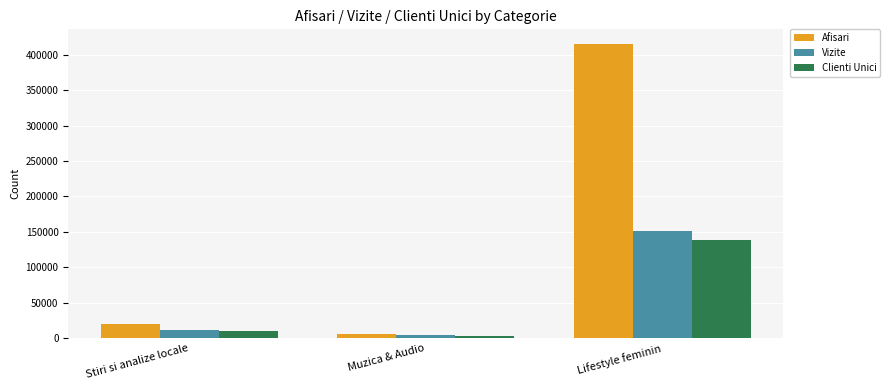

Where is Afisari nearest to the value 210532?

Stiri si analize locale